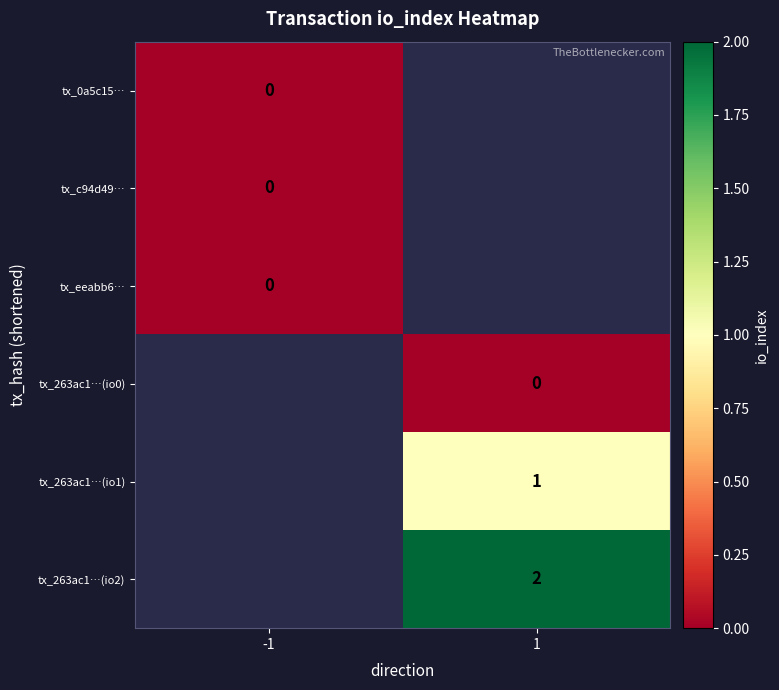

Is the value of tx_0a5c15… at -1 greater than the value of tx_263ac1…(io1) at 1?

No